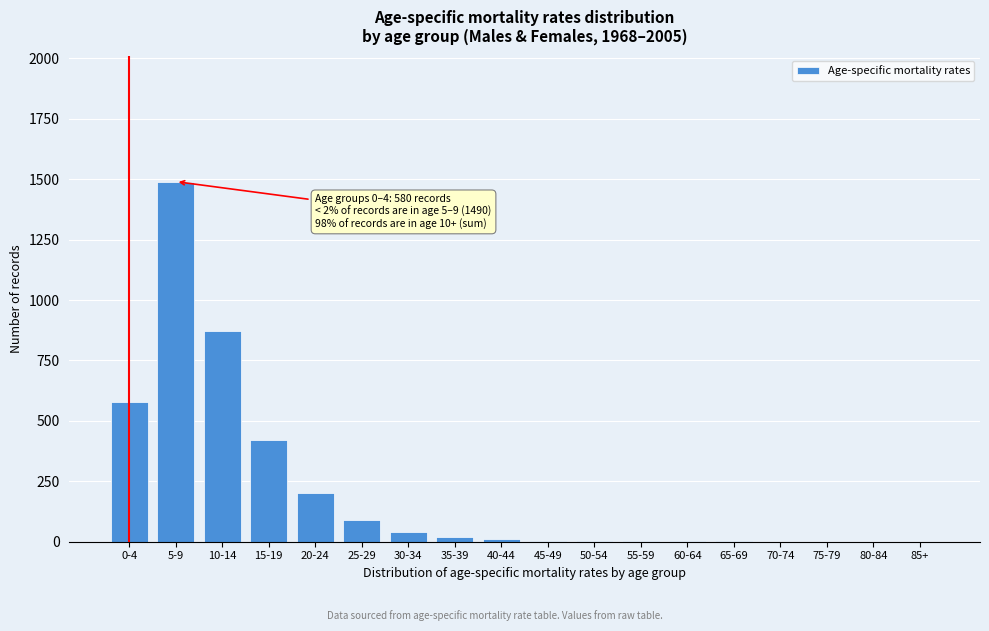

Which category has the highest value across all series?

5-9